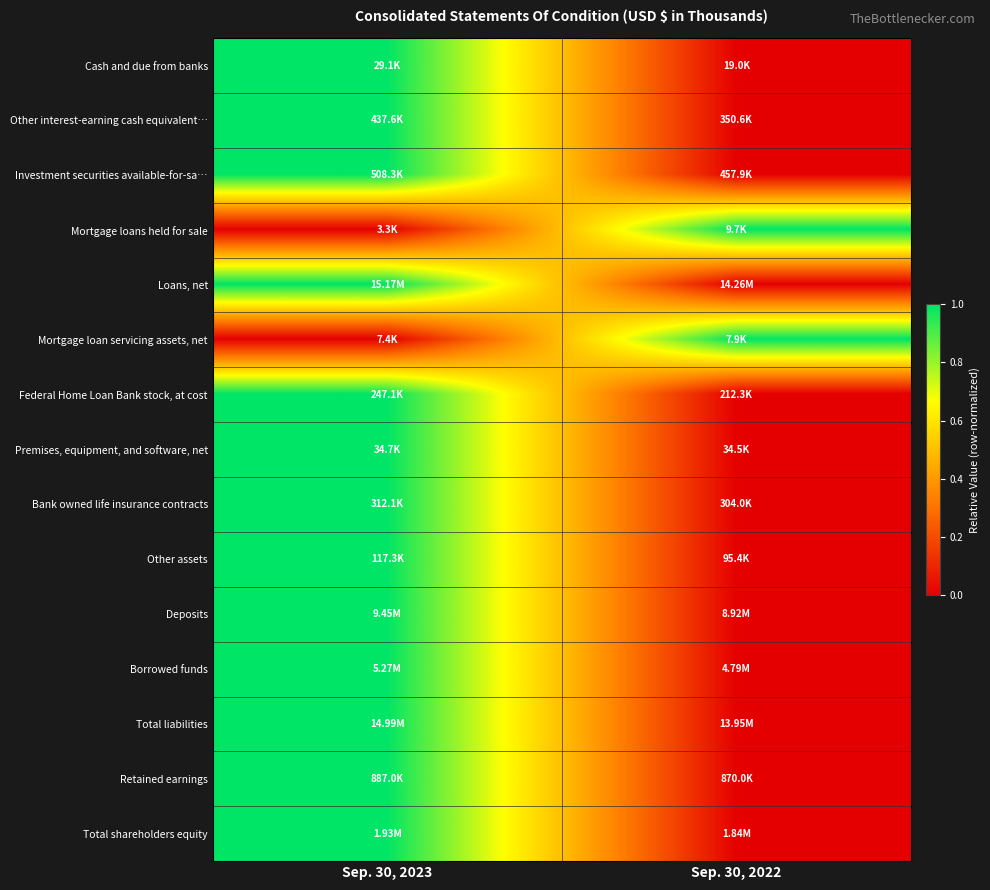

Reading left to right, transcribe all the data shown in this chart.

Cash and due from banks: Sep. 30, 2023=1	Sep. 30, 2022=0
Other interest-earning cash equivalent…: Sep. 30, 2023=1	Sep. 30, 2022=0
Investment securities available-for-sa…: Sep. 30, 2023=1	Sep. 30, 2022=0
Mortgage loans held for sale: Sep. 30, 2023=0	Sep. 30, 2022=1
Loans, net: Sep. 30, 2023=1	Sep. 30, 2022=0
Mortgage loan servicing assets, net: Sep. 30, 2023=0	Sep. 30, 2022=1
Federal Home Loan Bank stock, at cost: Sep. 30, 2023=1	Sep. 30, 2022=0
Premises, equipment, and software, net: Sep. 30, 2023=1	Sep. 30, 2022=0
Bank owned life insurance contracts: Sep. 30, 2023=1	Sep. 30, 2022=0
Other assets: Sep. 30, 2023=1	Sep. 30, 2022=0
Deposits: Sep. 30, 2023=1	Sep. 30, 2022=0
Borrowed funds: Sep. 30, 2023=1	Sep. 30, 2022=0
Total liabilities: Sep. 30, 2023=1	Sep. 30, 2022=0
Retained earnings: Sep. 30, 2023=1	Sep. 30, 2022=0
Total shareholders equity: Sep. 30, 2023=1	Sep. 30, 2022=0